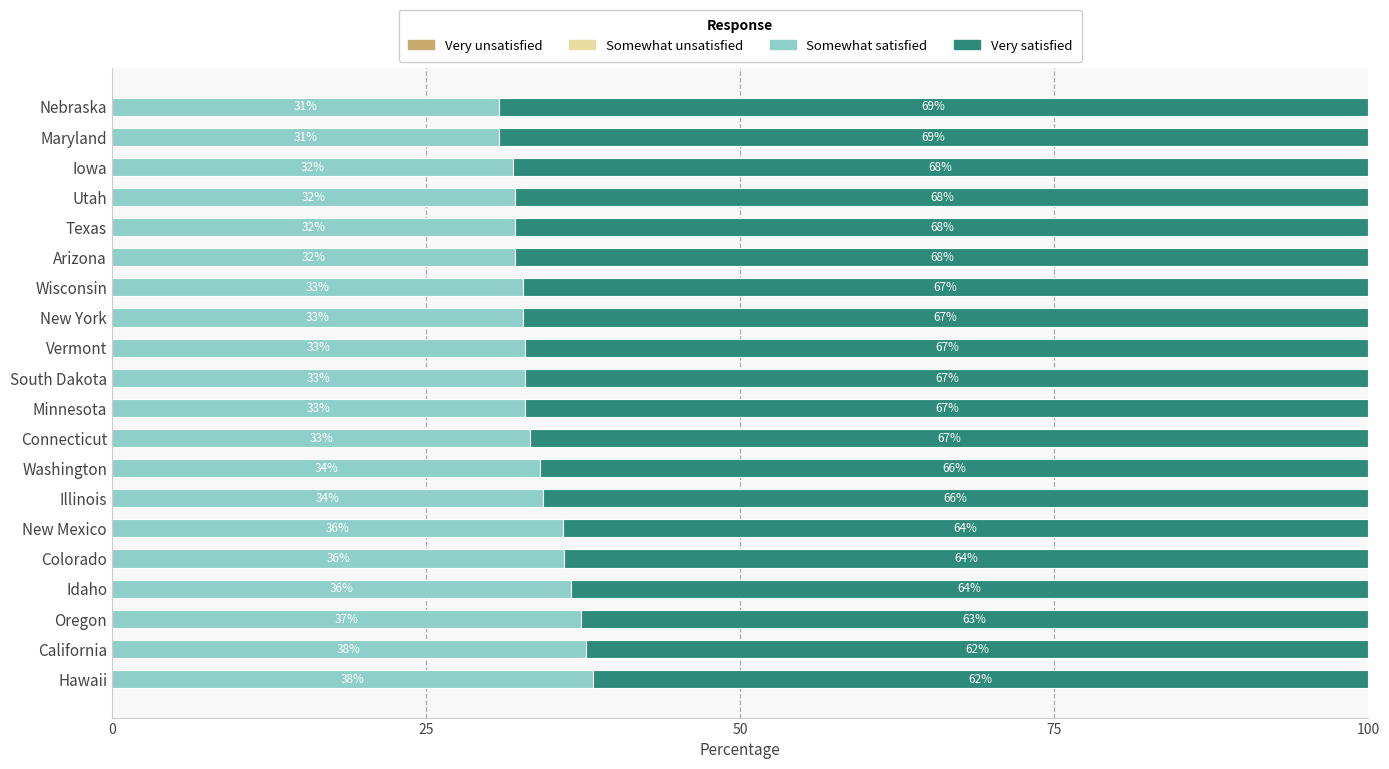

Read the Somewhat satisfied value at Illinois.

34.3